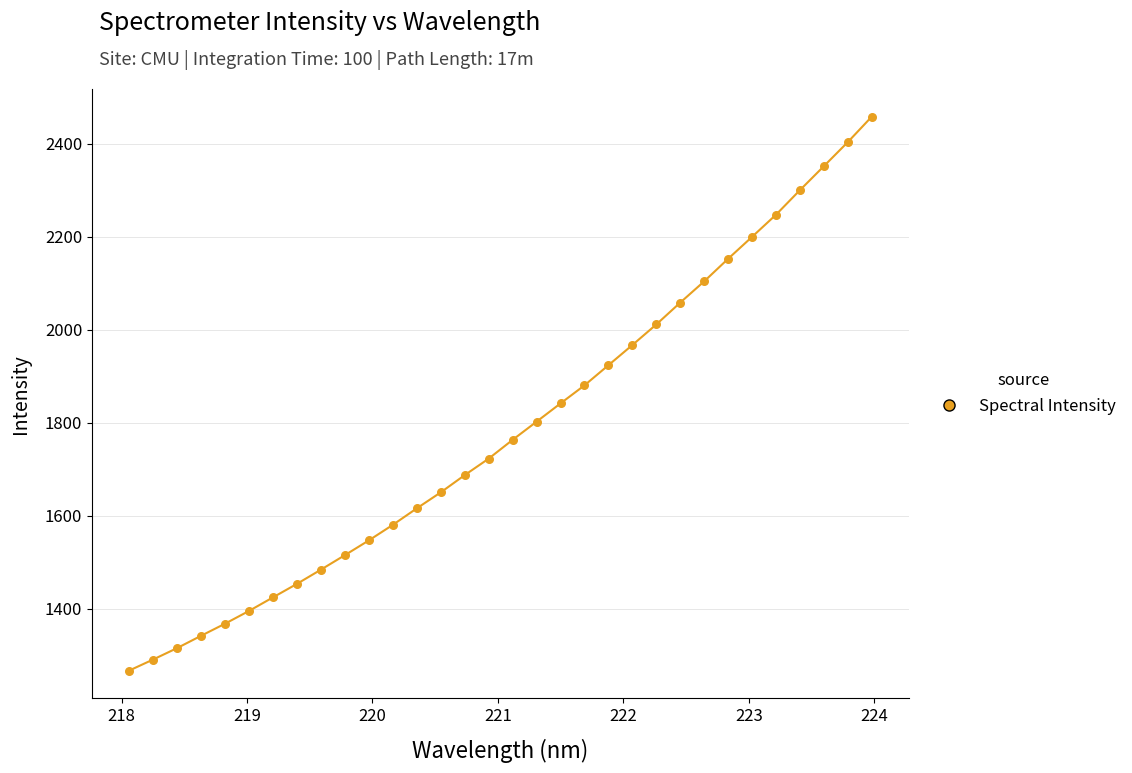

What is the range of X values (max minus min)?

5.9